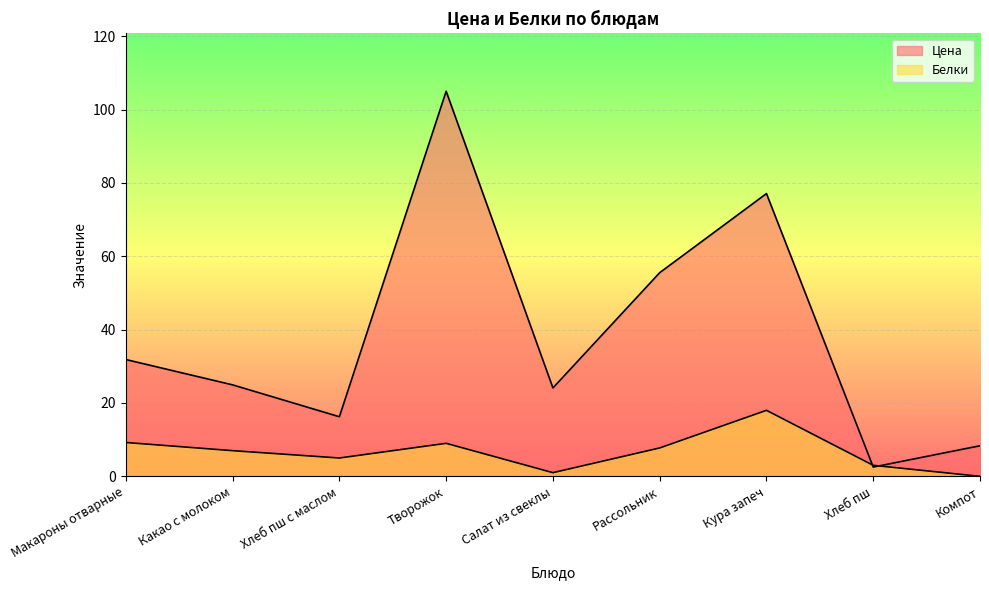

Reading left to right, extract all data points from this chart.

Цена: 31.9	24.9	16.2	105.0	24.1	55.5	77.1	2.5	8.3
Белки: 9.2	7.0	5.0	9.0	1.0	7.7	18.0	3.0	0.0